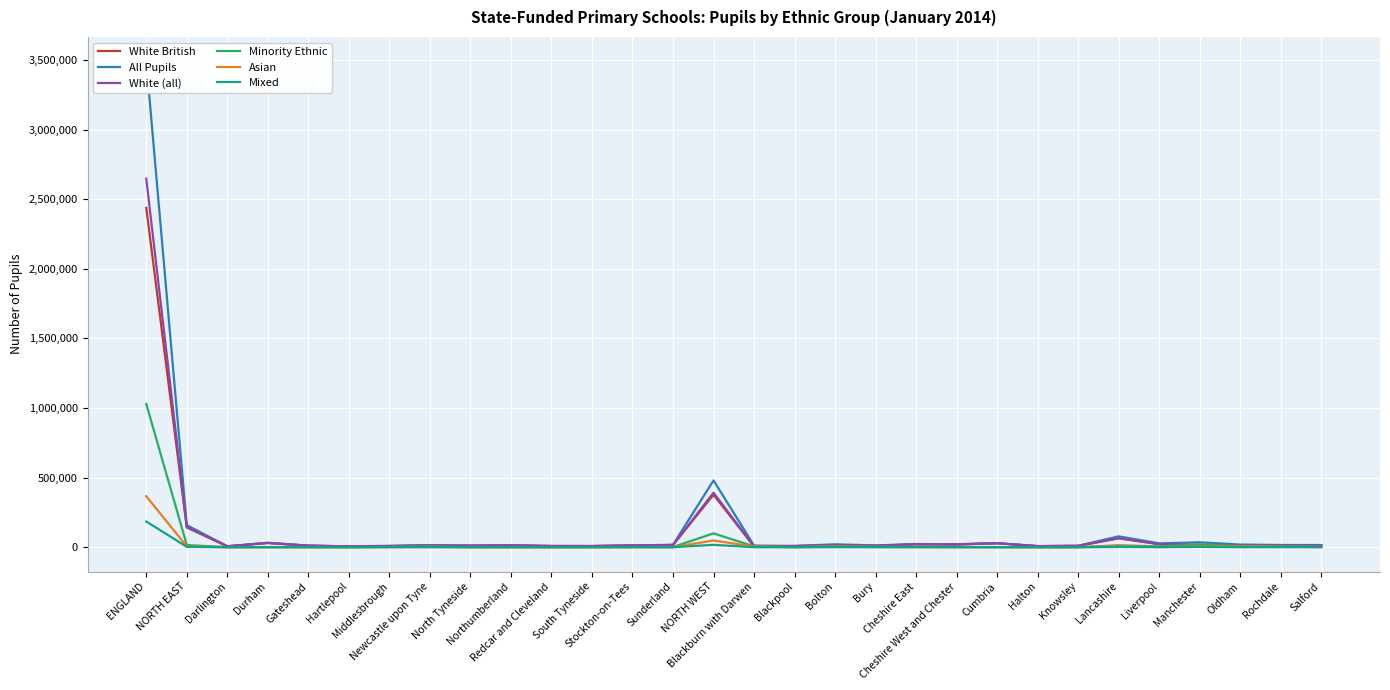

What are all the series names shown in the legend?

White British, All Pupils, White (all), Minority Ethnic, Asian, Mixed